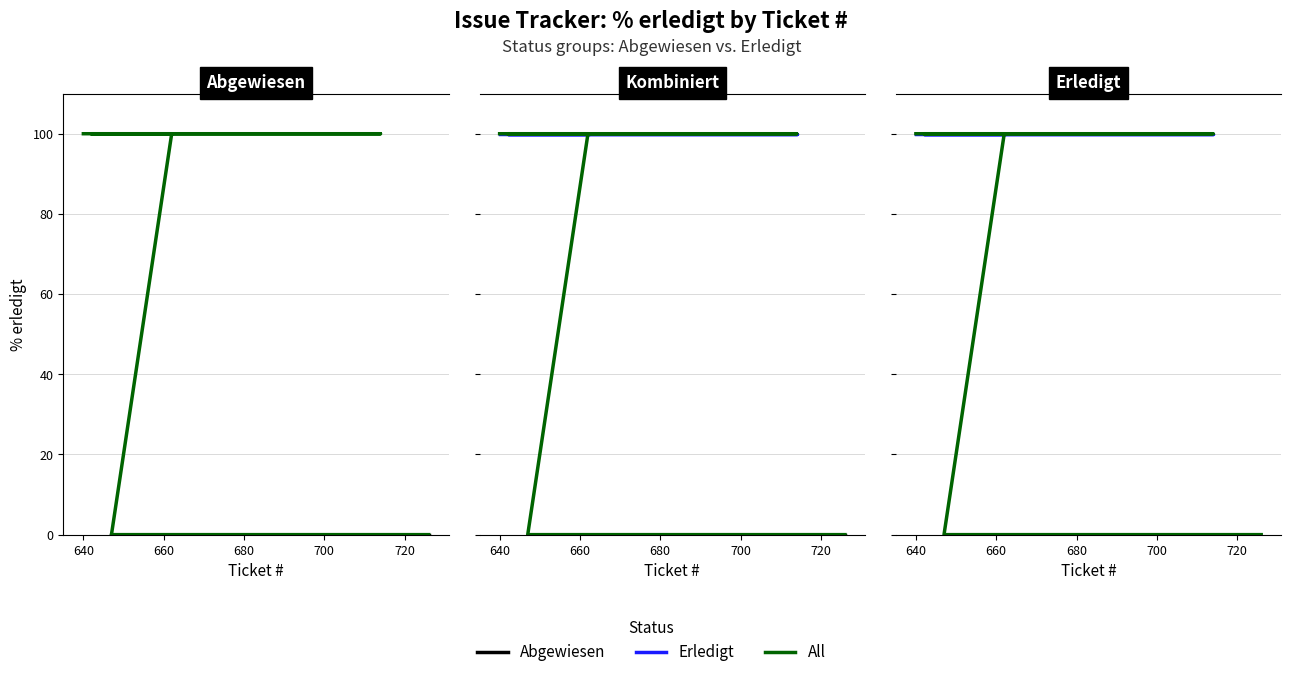

Approximately how many times larger is the value at 714 compared to 640?

1.0